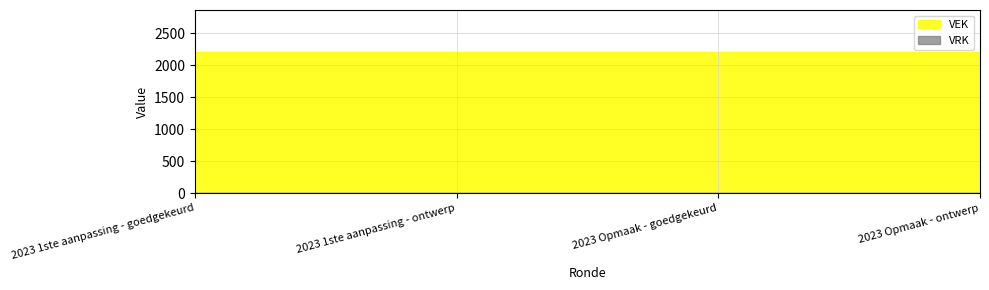

The VRK series shows 0 at 2023 Opmaak - ontwerp. True or false?

True